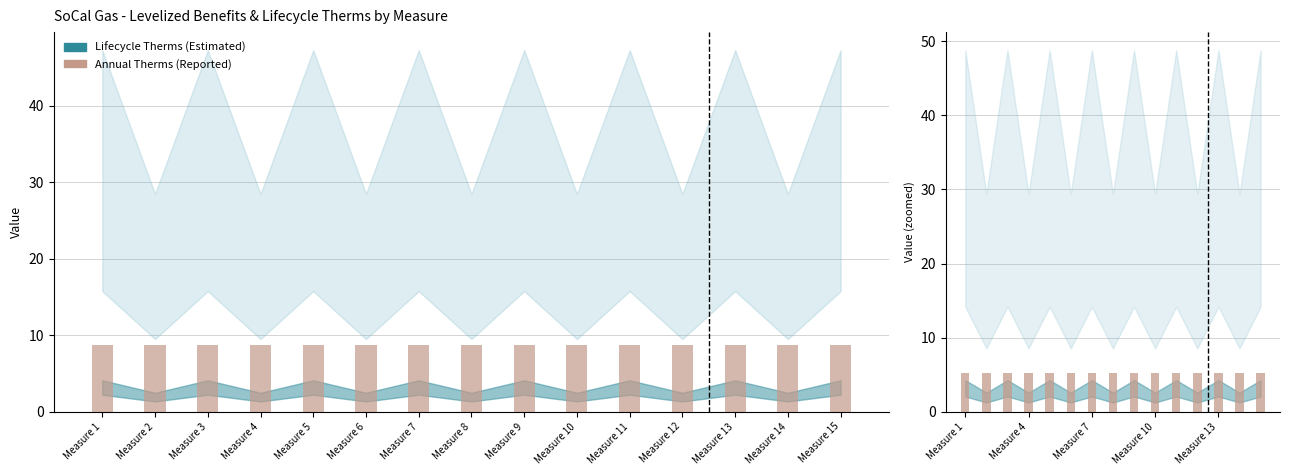

The Gas (No Alloc, TRC) series shows 13.6 at Measure 11. True or false?

False